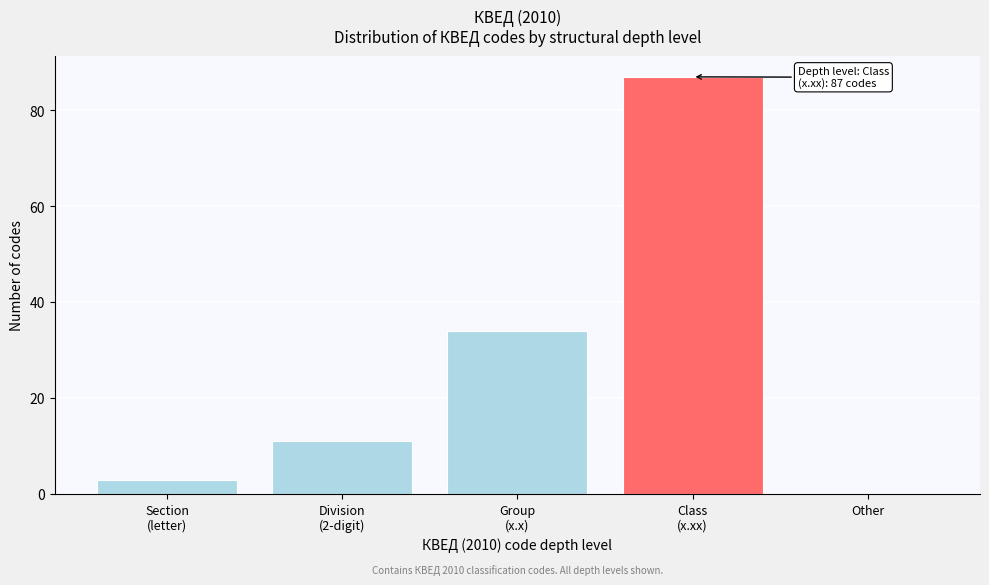

True or false: the data shows 49 at Other.

False